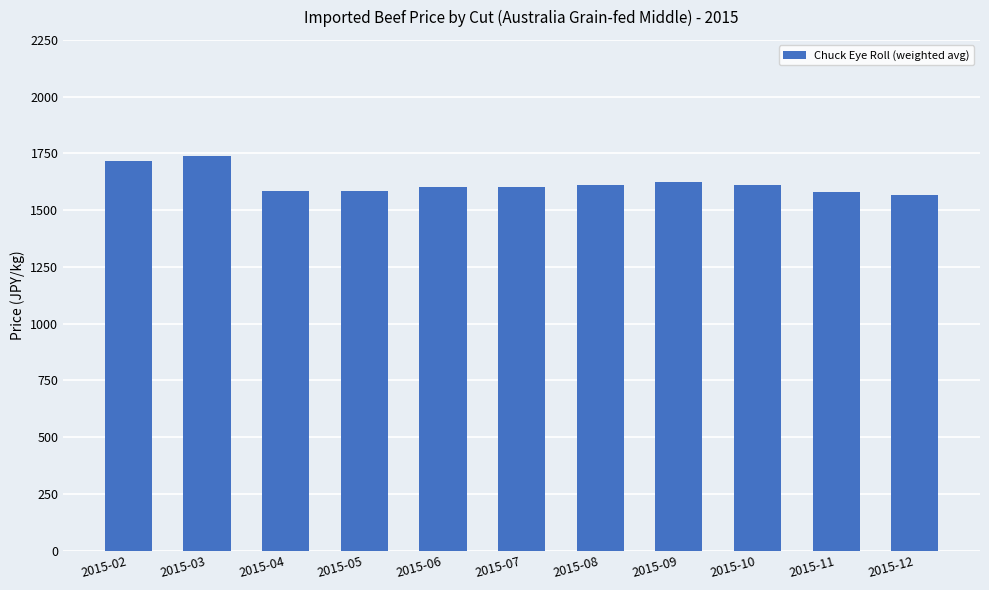

The value at 2015-10 is 2346.7. True or false?

False